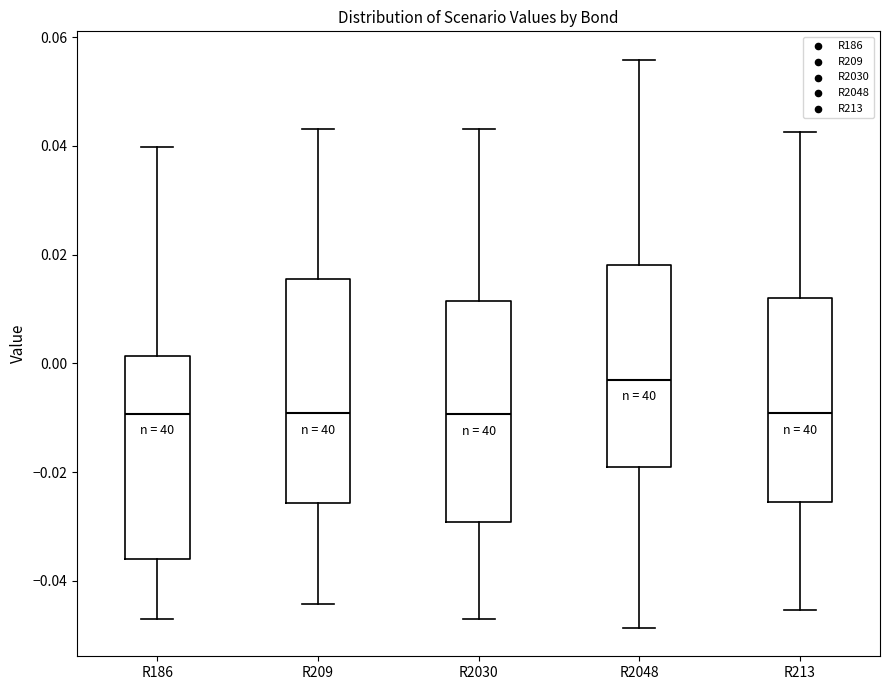

Where is the upper edge of the box for R213 on the y-axis? The values are not printed on the chart, so give them approximately, as read against the axis.

0.012